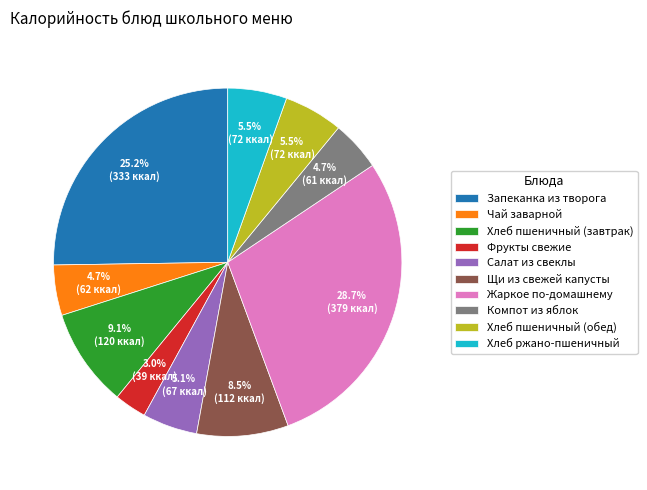

Which has a higher value, Хлеб ржано-пшеничный or Хлеб пшеничный (завтрак)?

Хлеб пшеничный (завтрак)